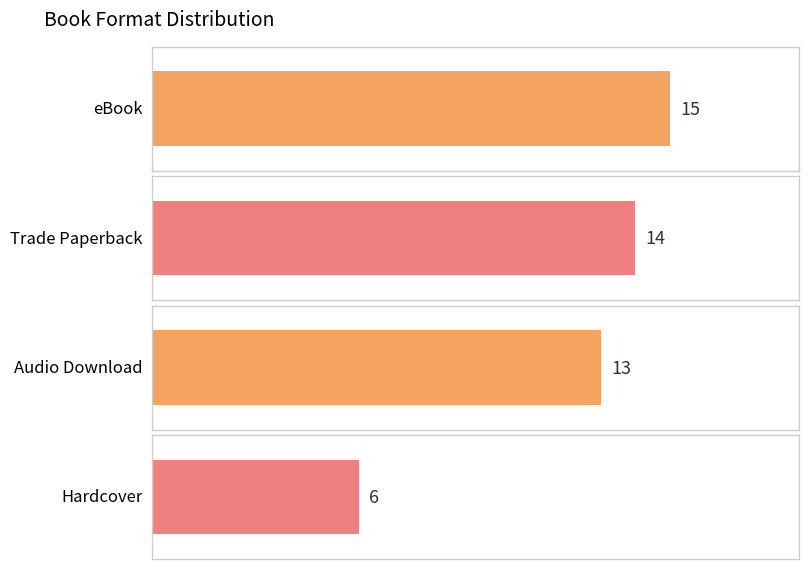

The value at Audio Download is 17. True or false?

False